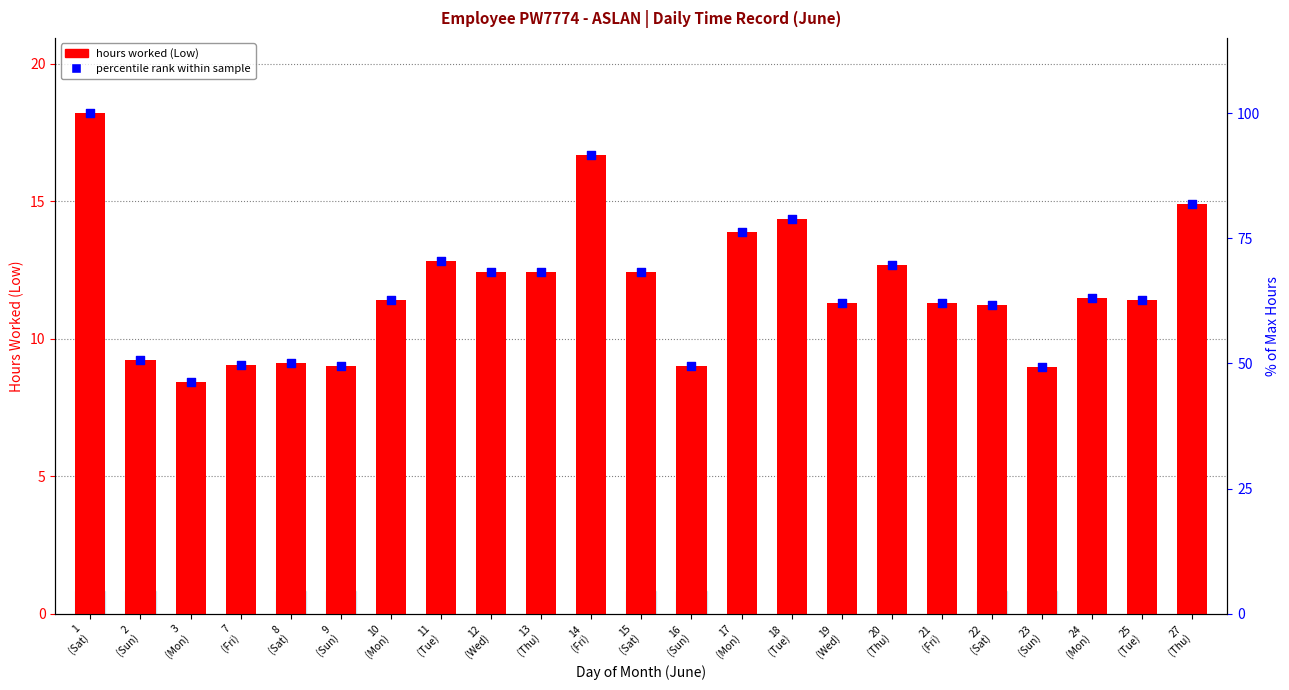

Is the value of hours worked at 22
(Sat) greater than the value of percentile rank within sample at 16
(Sun)?

No